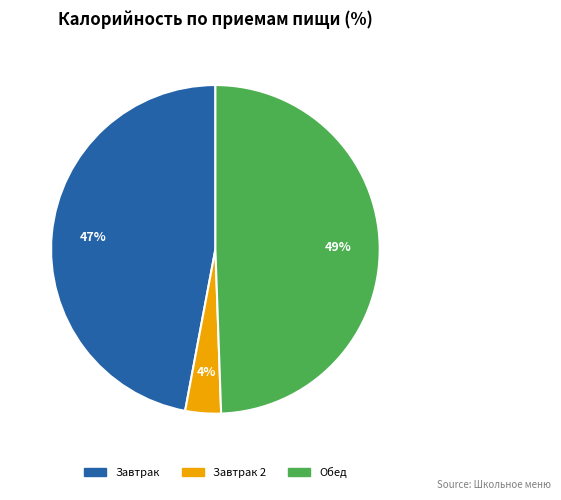

To the nearest percent, what is the average slice percentage?

33%